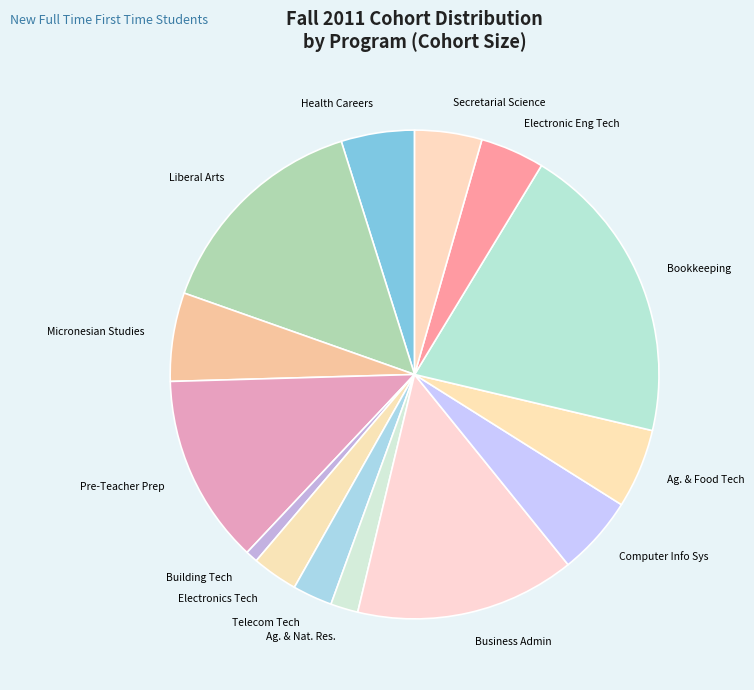

Which category has the biggest portion of the pie?

Bookkeeping